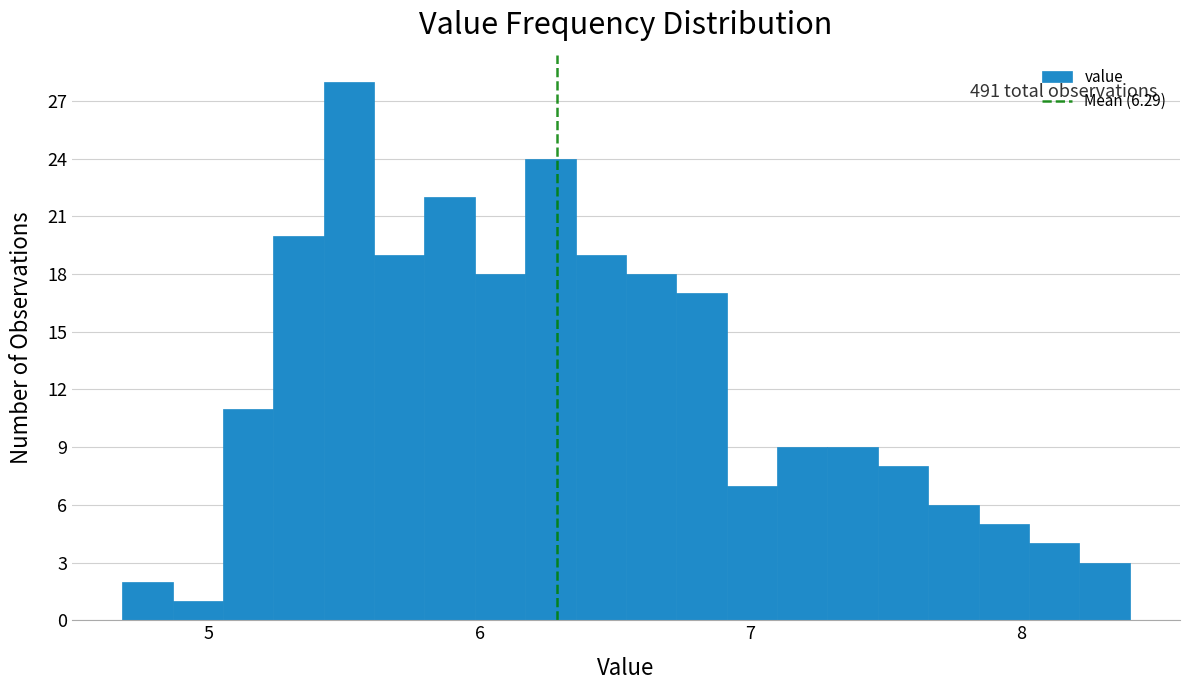

Around what value on the x-axis is the tallest bar? Give the approximate position of its centre, as read against the axis.

5.5